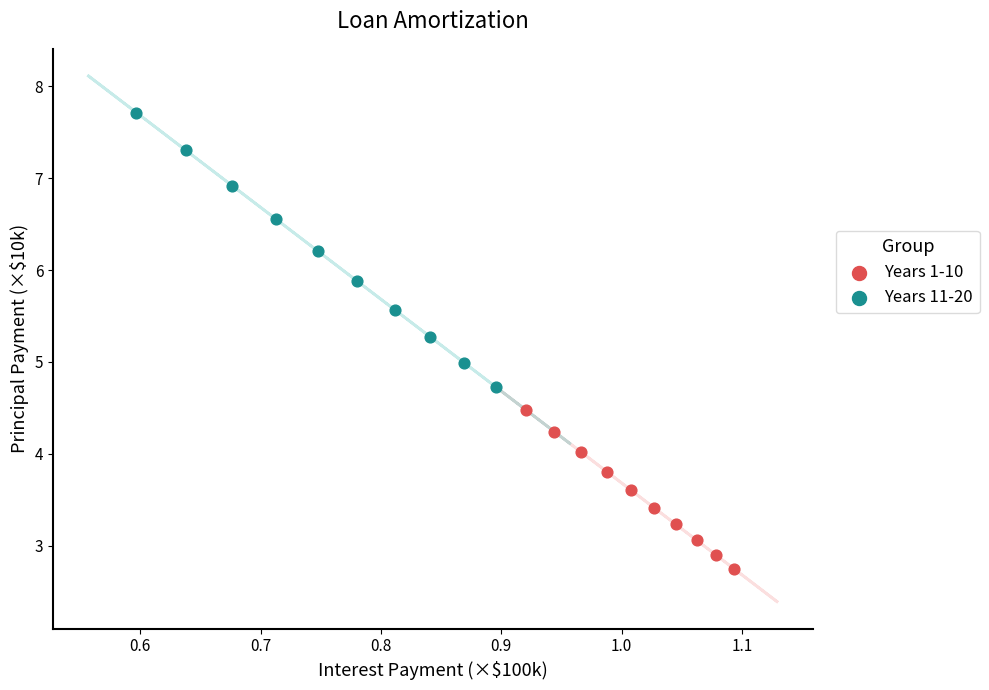

Which series contains the highest Y value?

Years 11-20